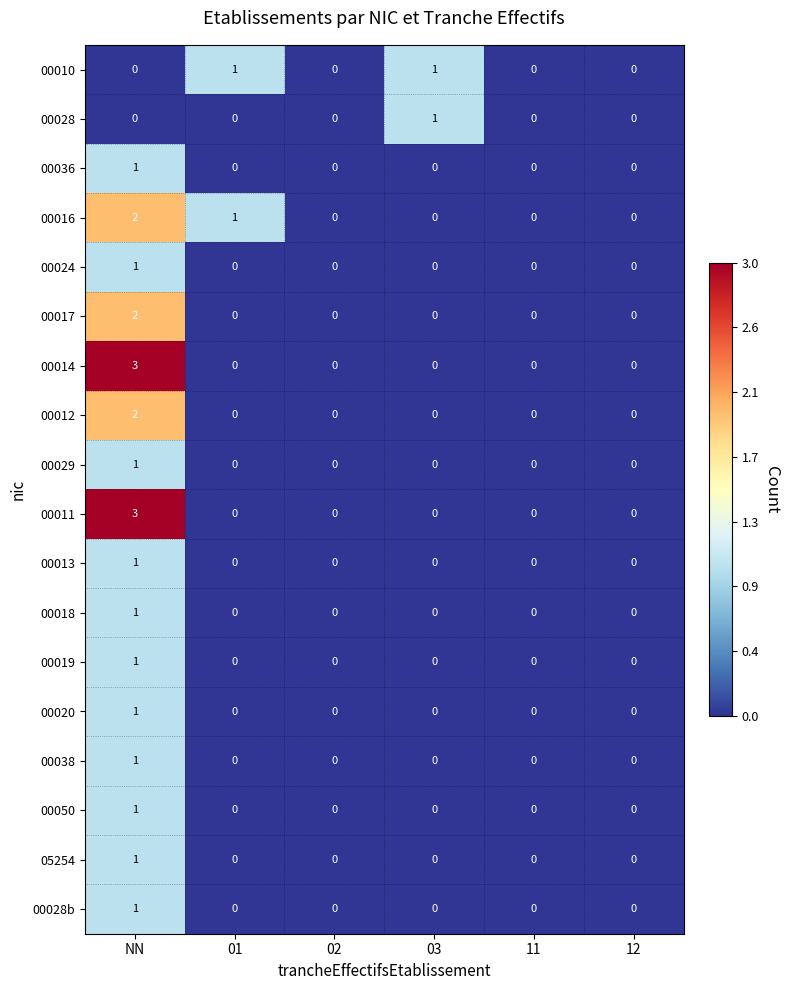

What is the difference between the highest and lowest values at NN?

3